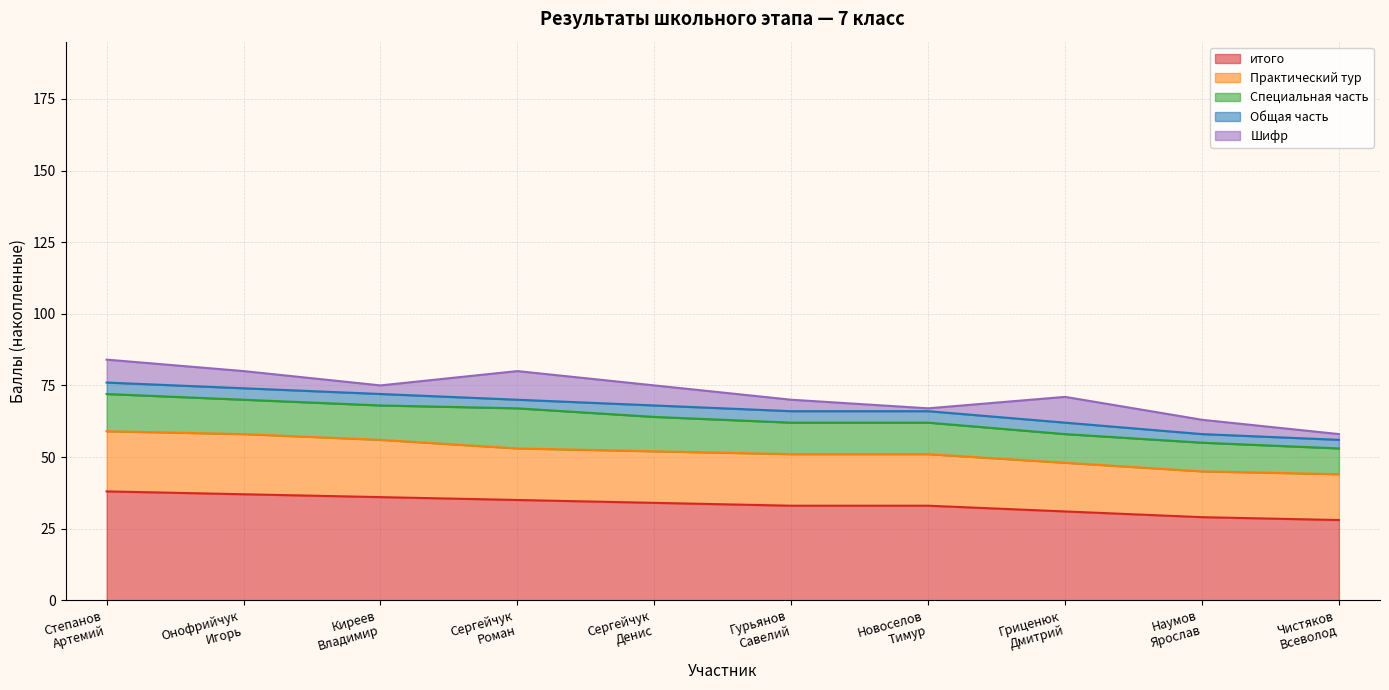

Which series has the largest total across all categories?

итого